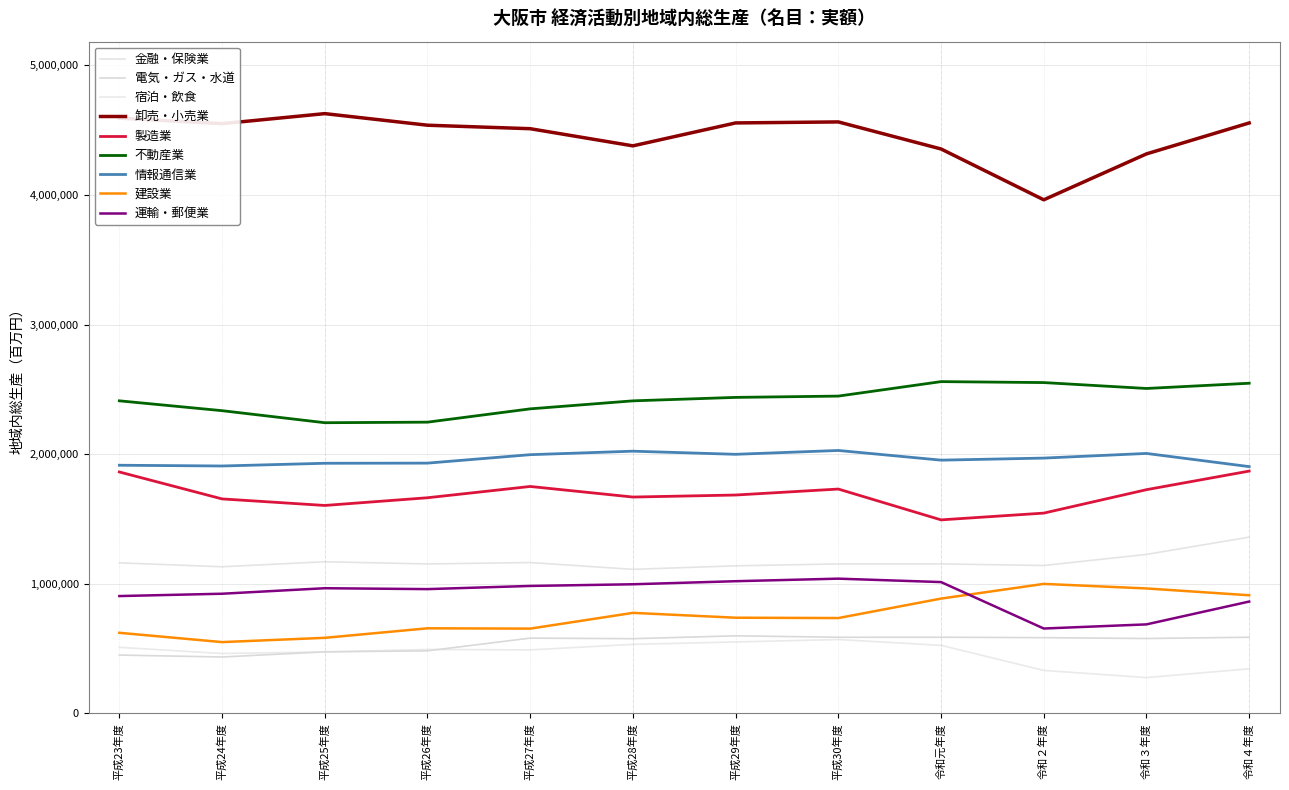

At which label does 卸売・小売業 first exceed 4549766?

平成23年度